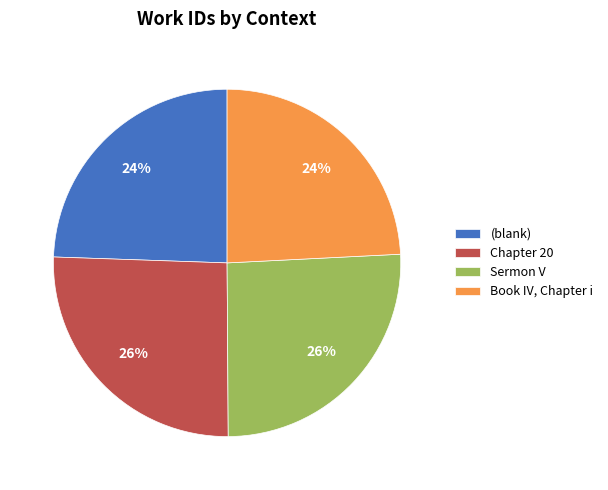

Do Book IV, Chapter i and (blank) together represent more than half of the pie?

No